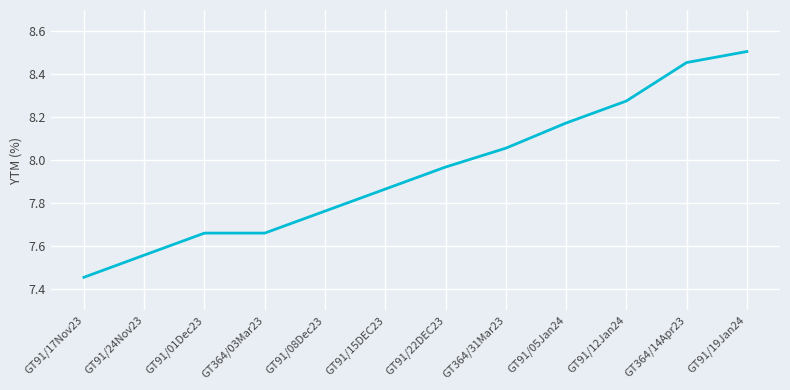

How many lines are shown in the chart?

1